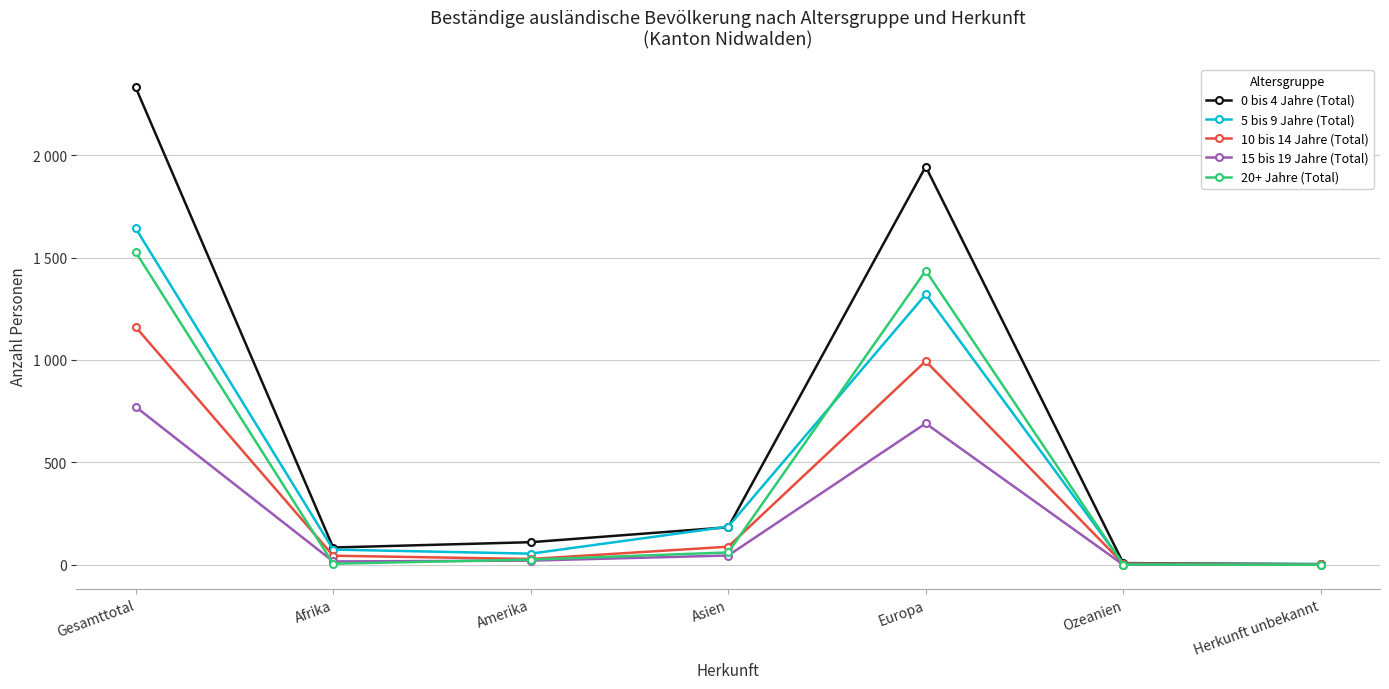

At which label does 15 bis 19 Jahre (Total) first exceed 20?

Gesamttotal